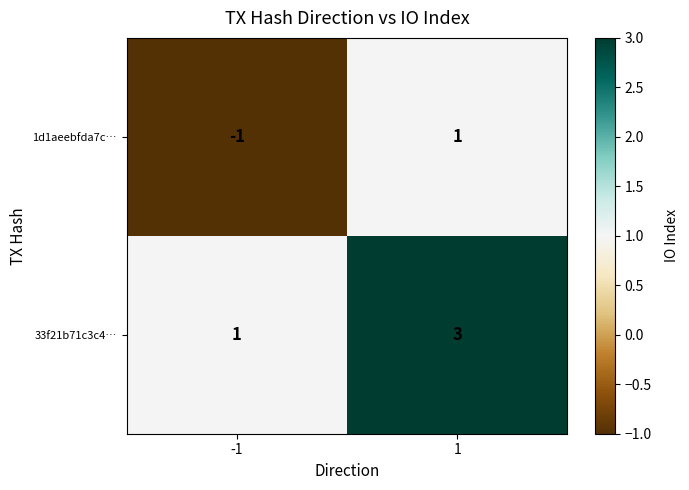

The 33f21b71c3c4… series shows 3 at 1. True or false?

True